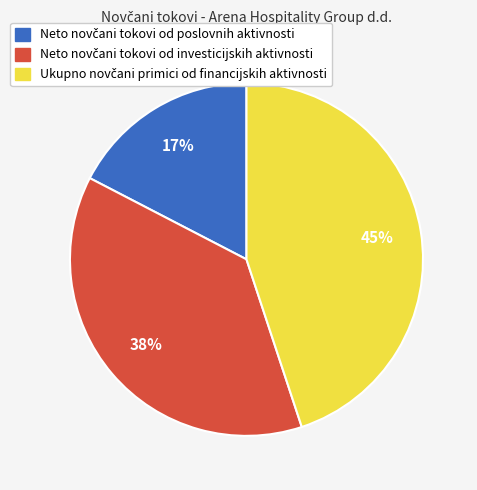

To the nearest percent, what is the difference between the largest and smallest slice percentages?

28%